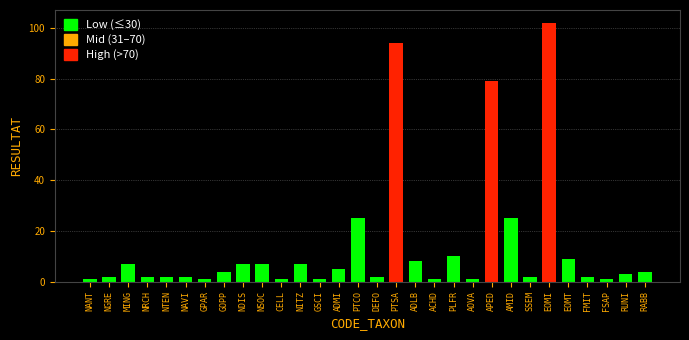

Between FMIT and RUNI, which is larger?

RUNI